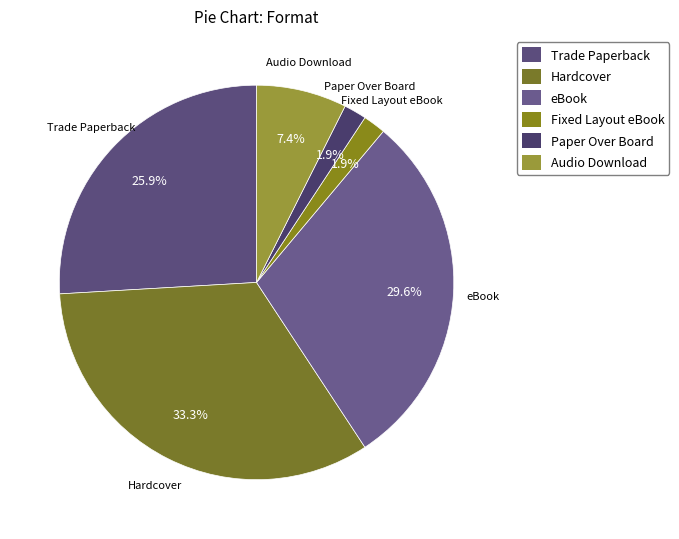

To the nearest percent, what is the average slice percentage?

17%